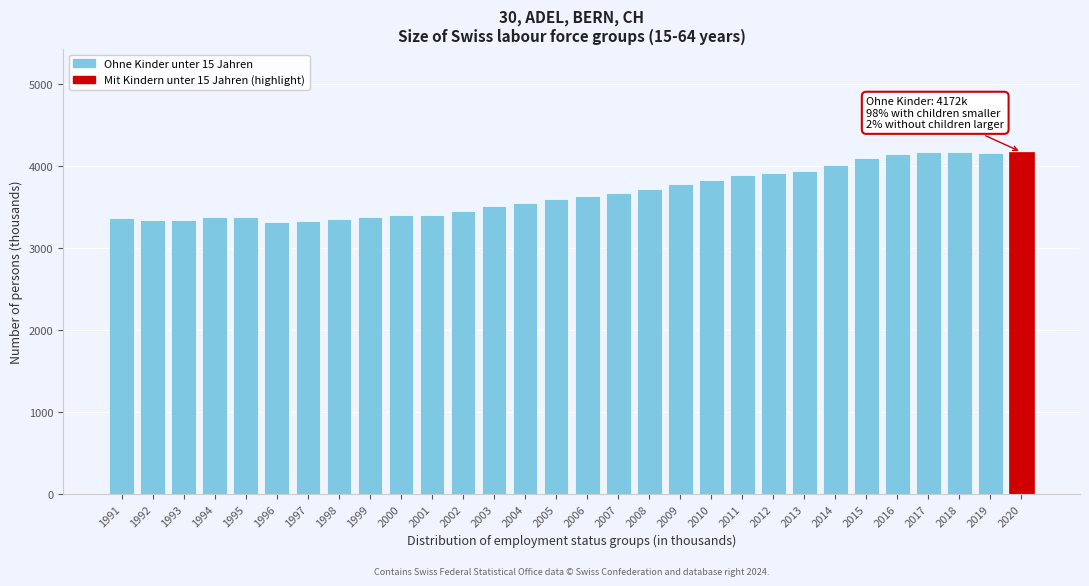

Is it true that the value at 2001 is 3403.7?

True